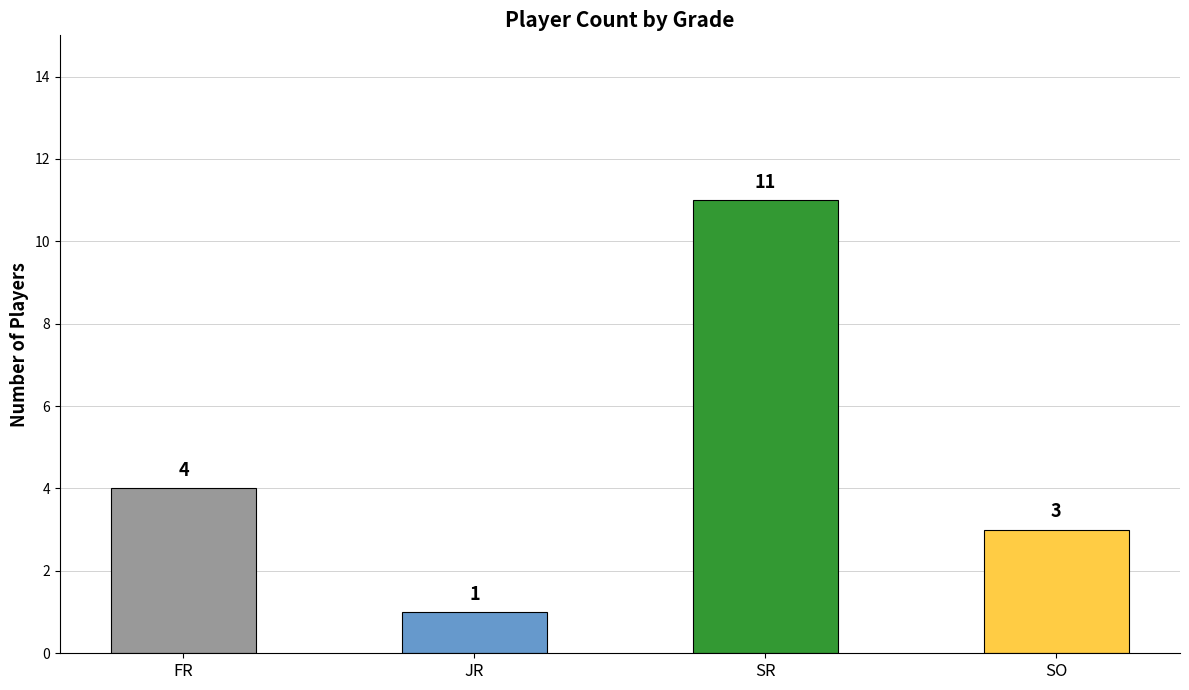

Count the number of categories in the chart.

4